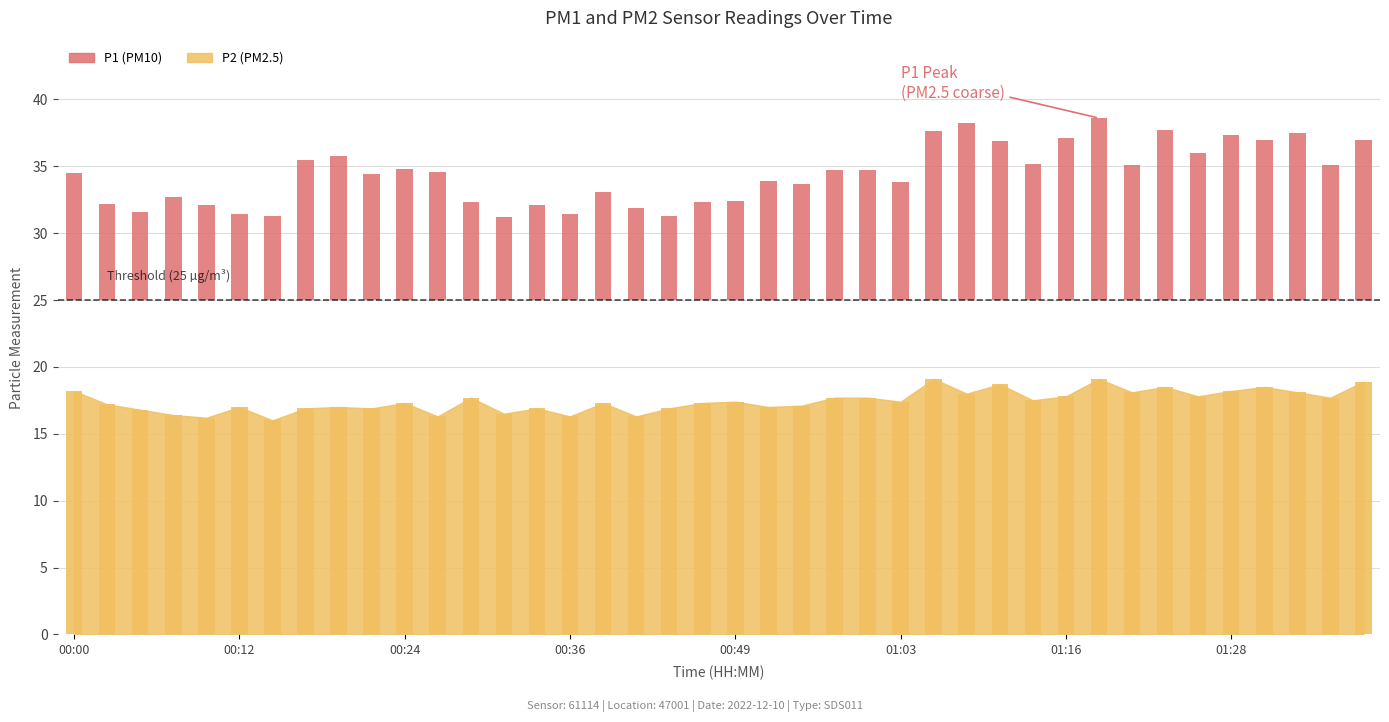

Between 00:02 and 01:16, which series saw the biggest shift?

P1